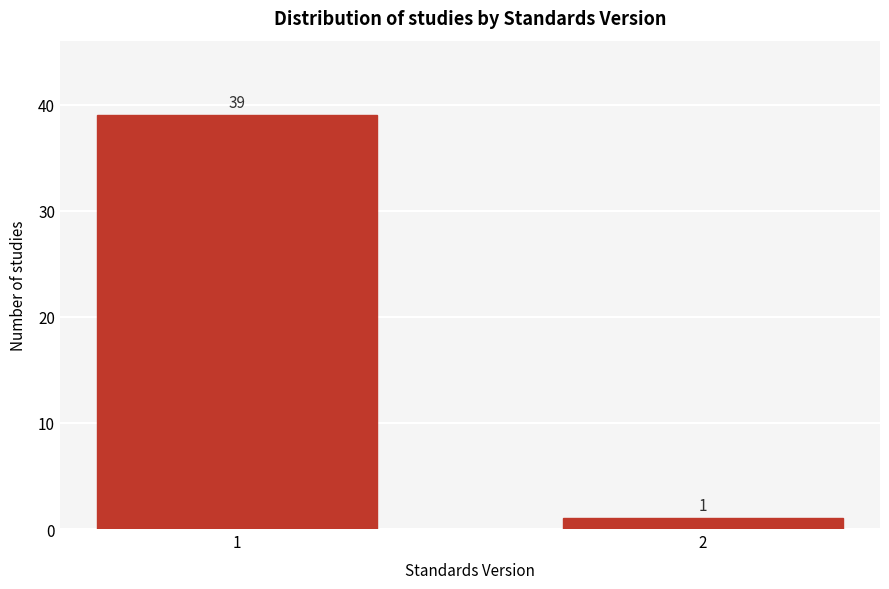

Reading right to left, what are all the values shown in this chart?

2=1	1=39